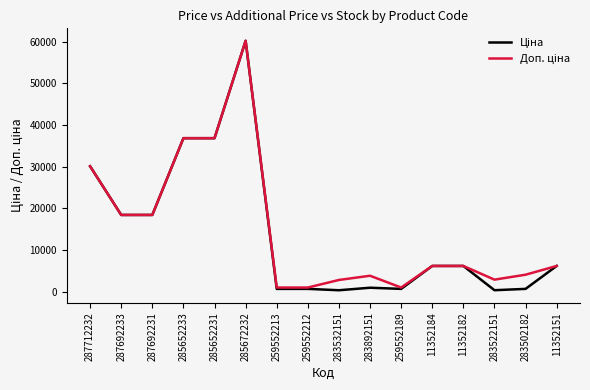

What is the maximum value shown in the chart?

60205.6